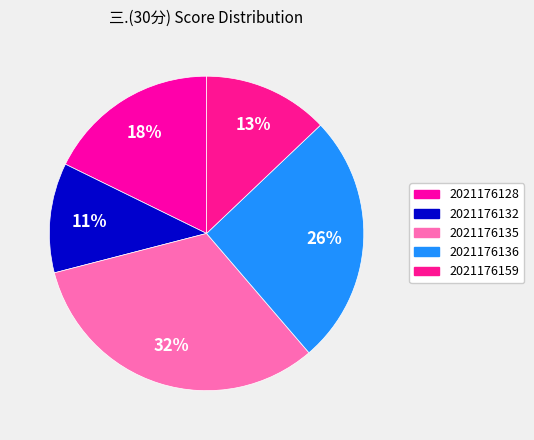

Is the sum of 2021176136 and 2021176135 greater than half?

Yes